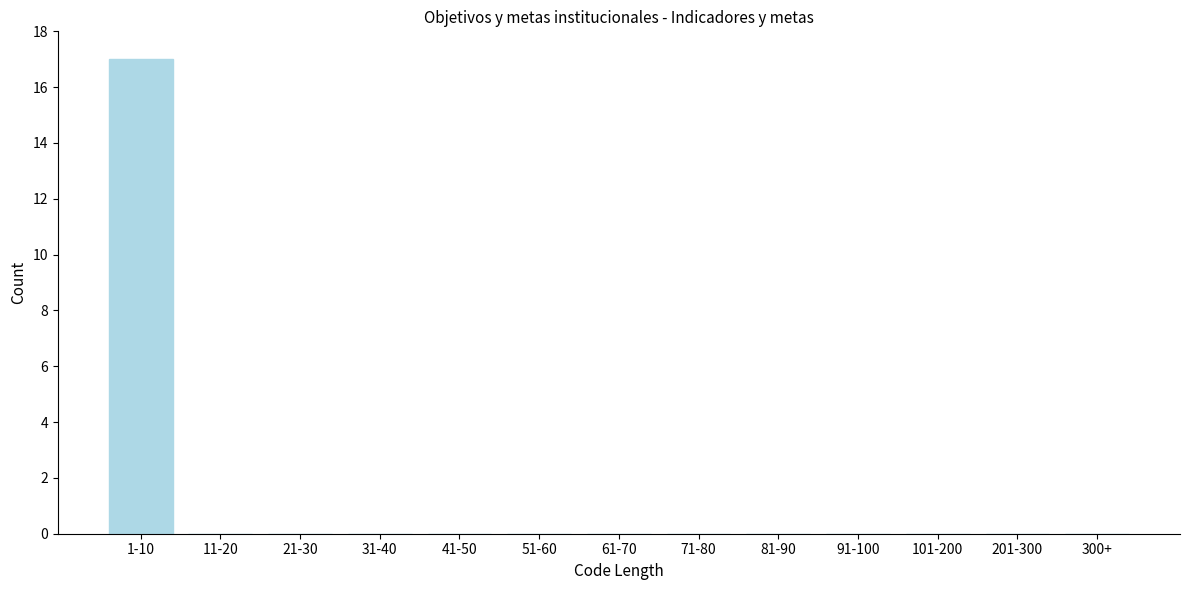

Reading left to right, list all the values displayed in this chart.

1-10=17	11-20=0	21-30=0	31-40=0	41-50=0	51-60=0	61-70=0	71-80=0	81-90=0	91-100=0	101-200=0	201-300=0	300+=0